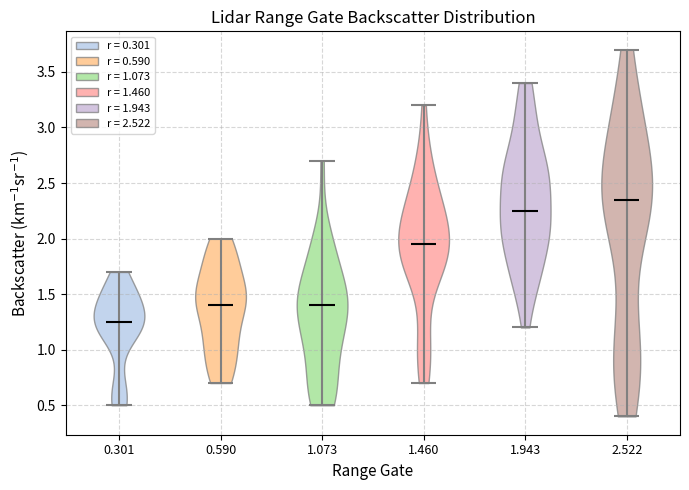

Reading left to right, read every violin against the y-axis: where its median line is, and the lowest and highest points it reaches. The values are not printed on the chart, so give them approximately, as read against the axis.

0.301: median line 1.25, lowest point 0.50, highest point 1.70
0.590: median line 1.40, lowest point 0.70, highest point 2.00
1.073: median line 1.40, lowest point 0.50, highest point 2.70
1.460: median line 1.95, lowest point 0.70, highest point 3.20
1.943: median line 2.25, lowest point 1.20, highest point 3.40
2.522: median line 2.35, lowest point 0.40, highest point 3.70